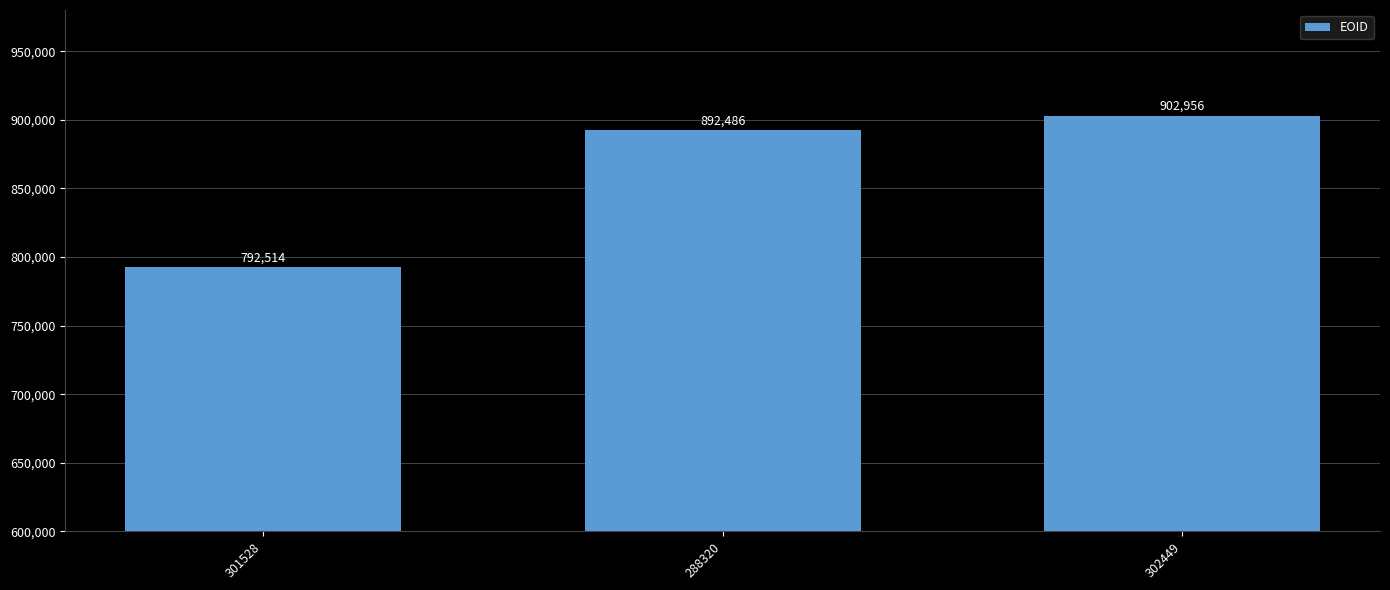

List the labels in order of value, largest first.

302449, 288320, 301528